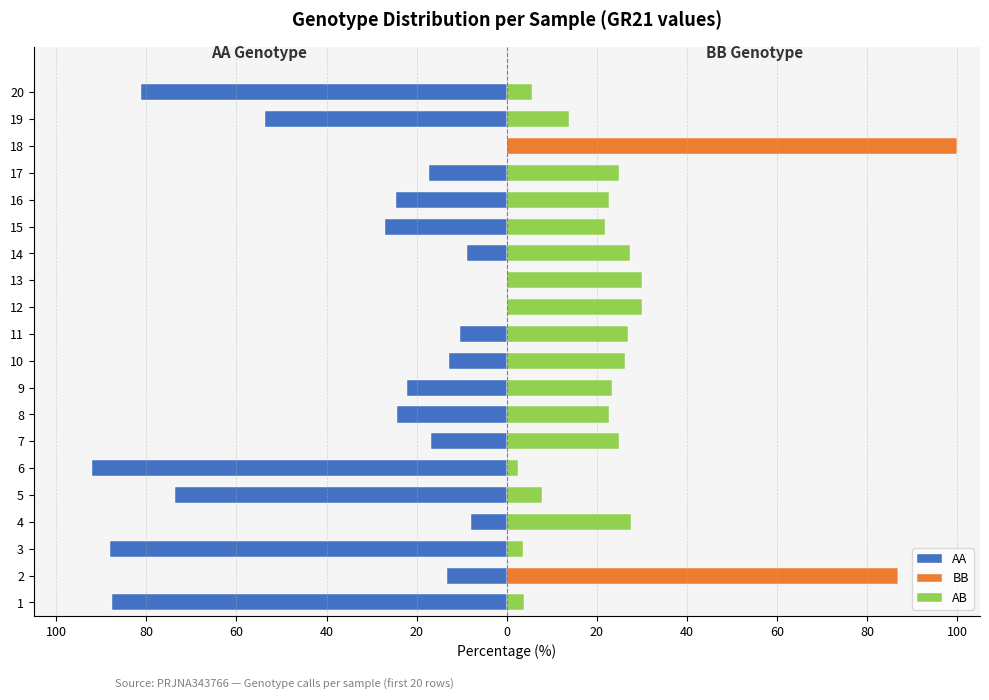

What is the difference between the maximum and minimum values in the AB series?

30.0